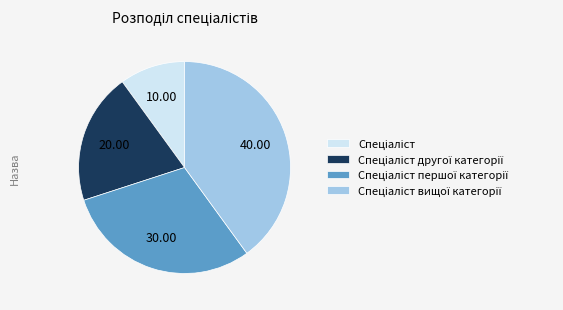

How many slices are in this pie chart?

4